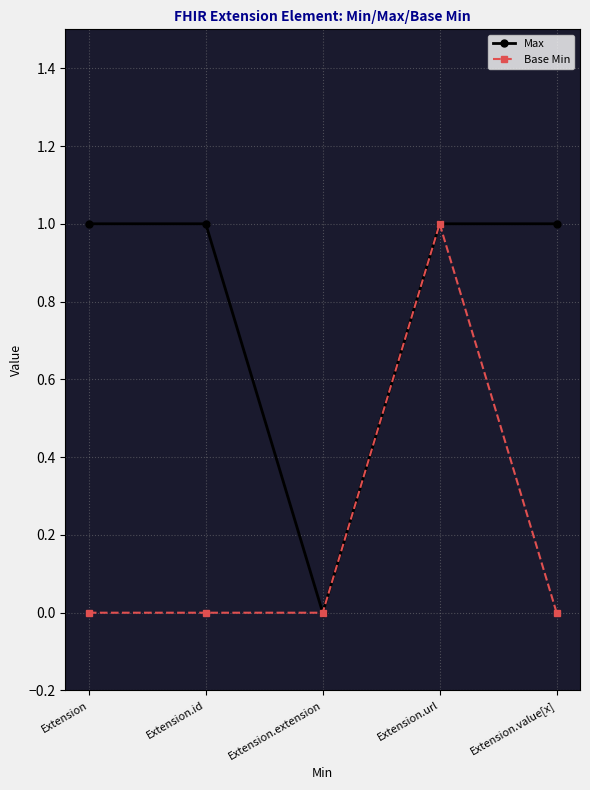

Which series has the largest total across all categories?

Max